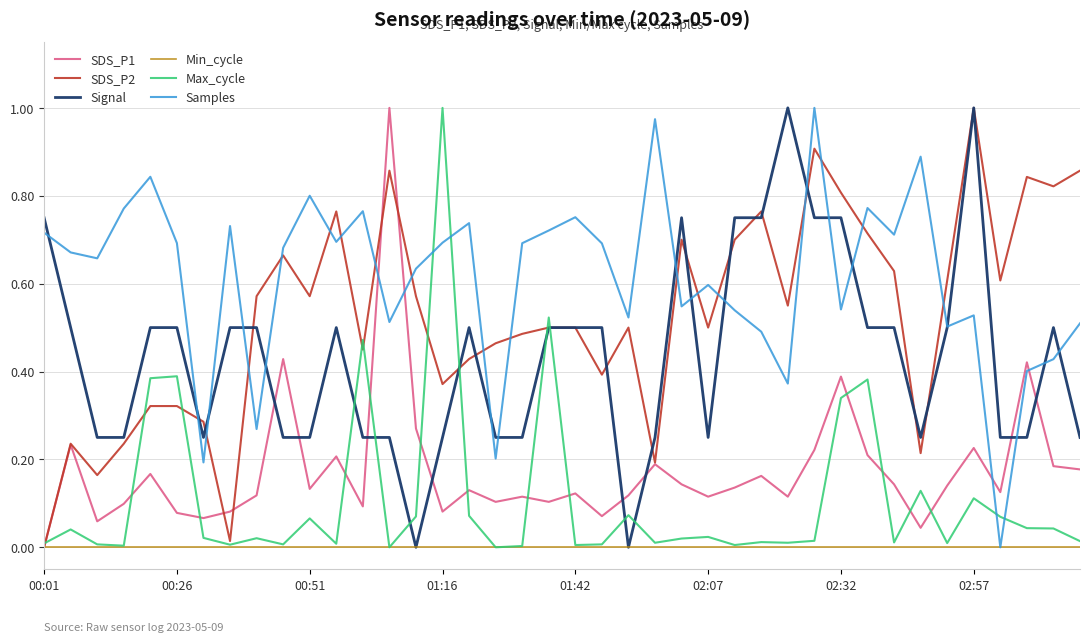

Which series has the largest total across all categories?

Samples